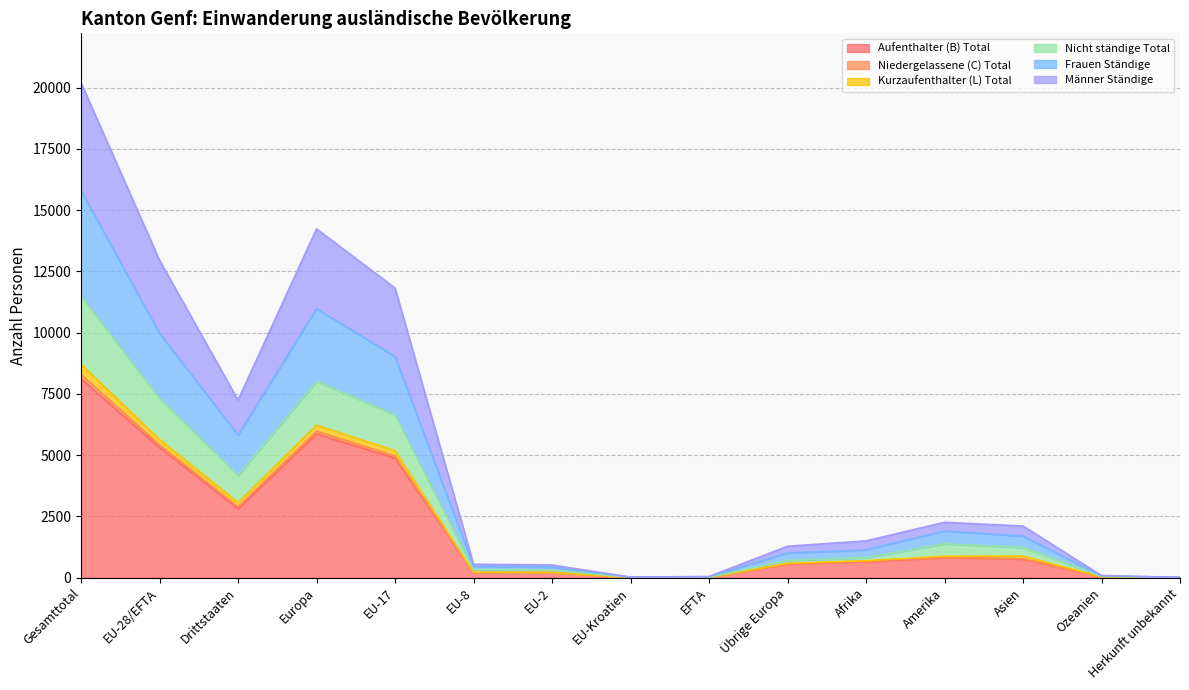

The value of Kurzaufenthalter (L) Total at EU-Kroatien is 13. True or false?

True